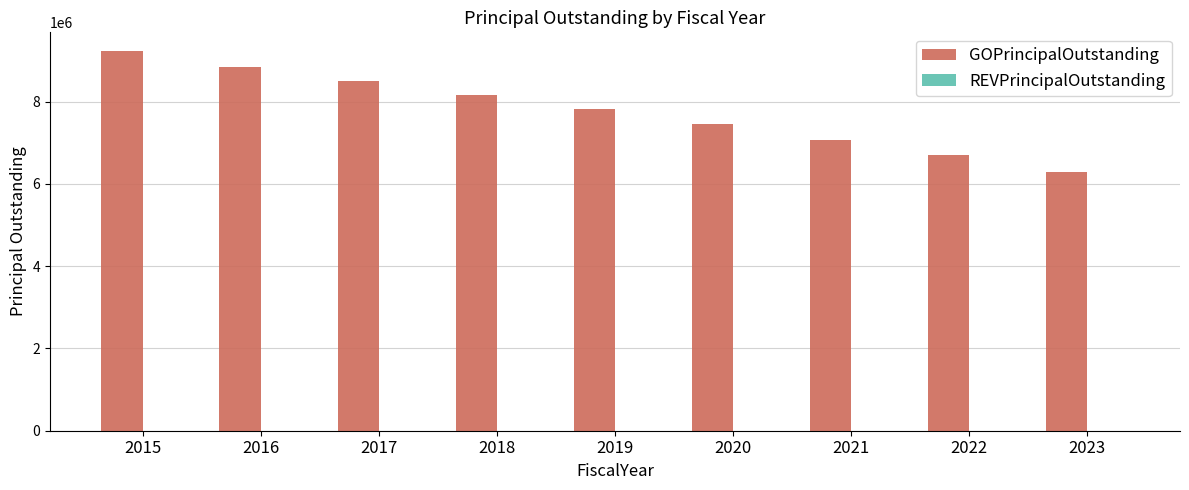

Rank the categories by value from highest to lowest.

2015, 2016, 2017, 2018, 2019, 2020, 2021, 2022, 2023